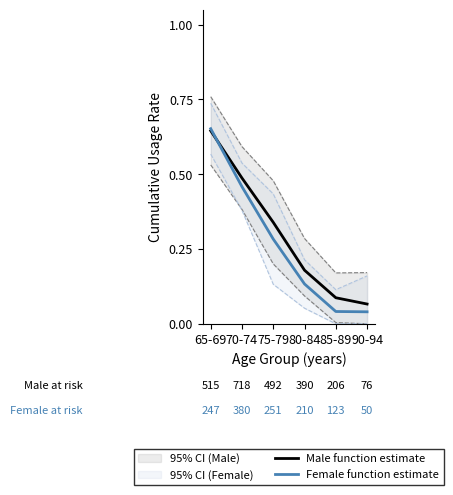

What is the label of the 5th point from the left?

85-89